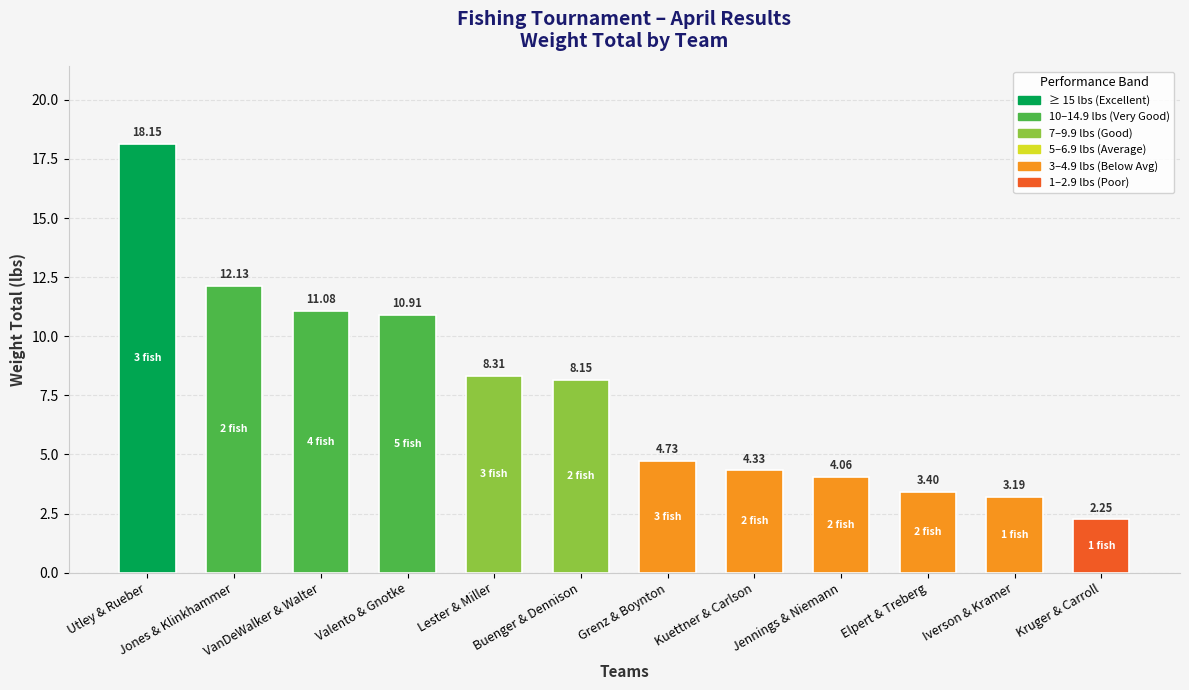

Which has a higher value, Kuettner & Carlson or Grenz & Boynton?

Grenz & Boynton